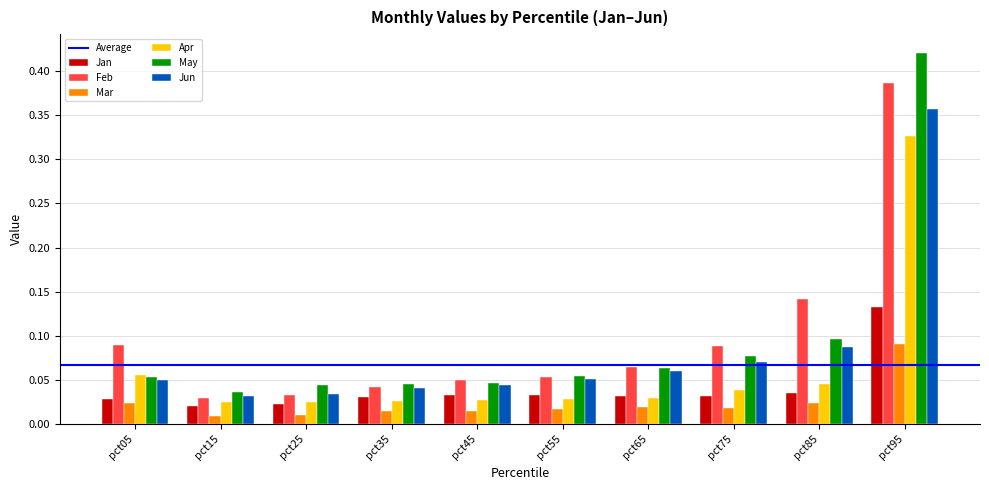

Which series has the largest range (max minus min)?

May